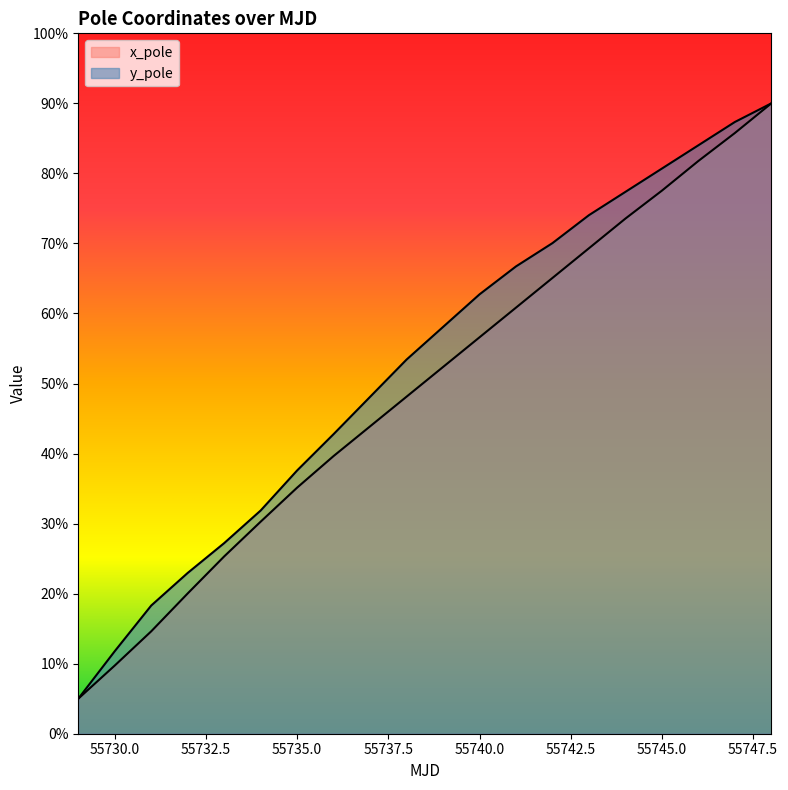

Does the chart display data point markers on the line(s)?

No